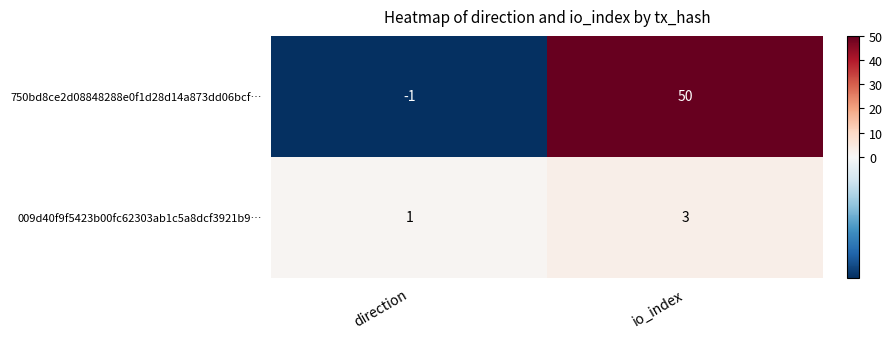

Reading left to right, what are all the values shown in this chart?

750bd8ce2d08848288e0f1d28d14a873dd06bcf…: -1	50
009d40f9f5423b00fc62303ab1c5a8dcf3921b9…: 1	3